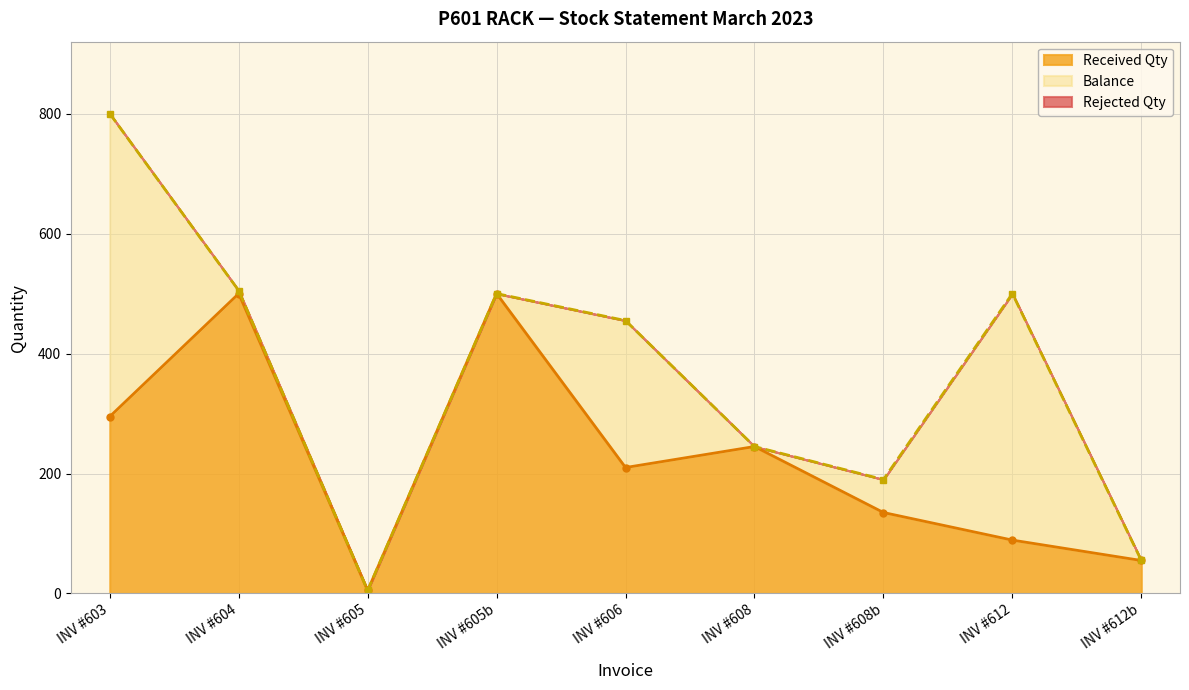

Reading left to right, transcribe all the data shown in this chart.

received_qty: received_qty=295	balance=500	rejected_qty=5	3=500	4=210	5=245	6=135	7=89	8=55
balance: received_qty=505	balance=5	rejected_qty=0	3=0	4=245	5=0	6=55	7=411	8=0
rejected_qty: received_qty=0	balance=0	rejected_qty=0	3=0	4=0	5=0	6=0	7=0	8=0